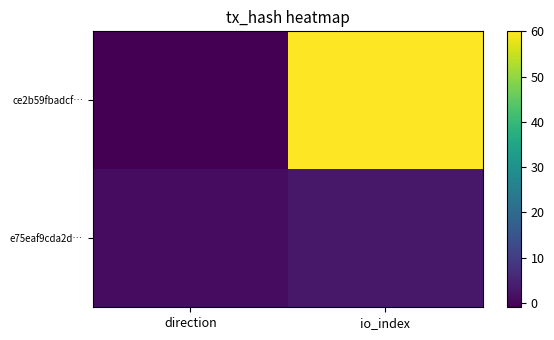

Which has a higher value, io_index or direction?

io_index